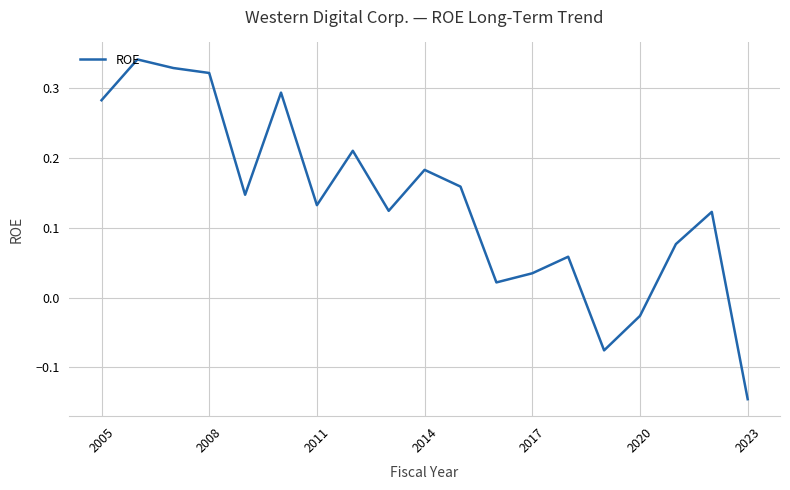

What is the difference between the maximum and minimum values?

0.5